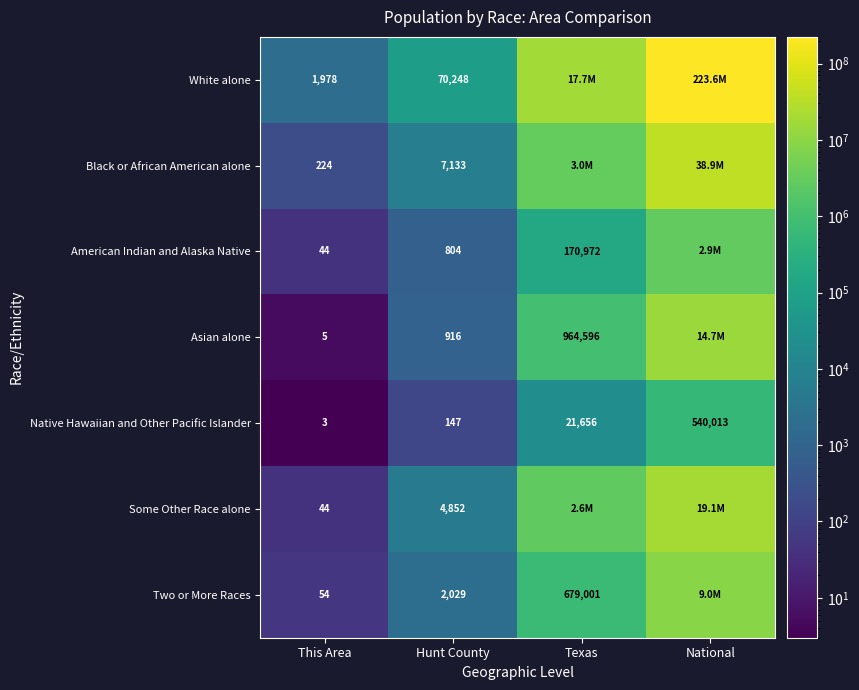

Is the value of Black or African American alone at Hunt County greater than the value of White alone at This Area?

Yes